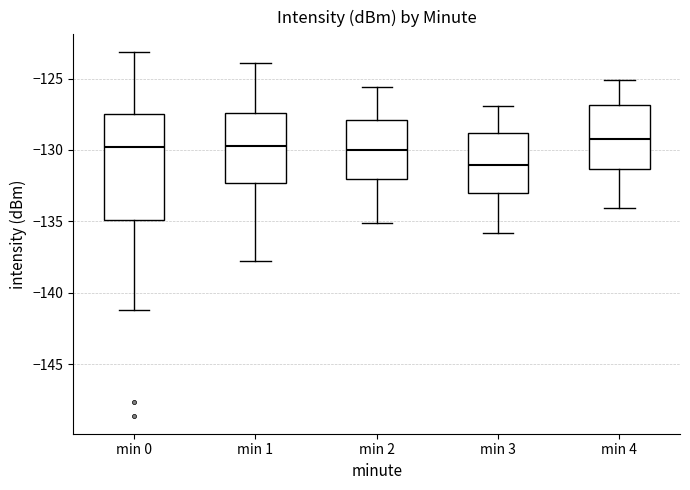

Which box has the lowest median line?

min 3